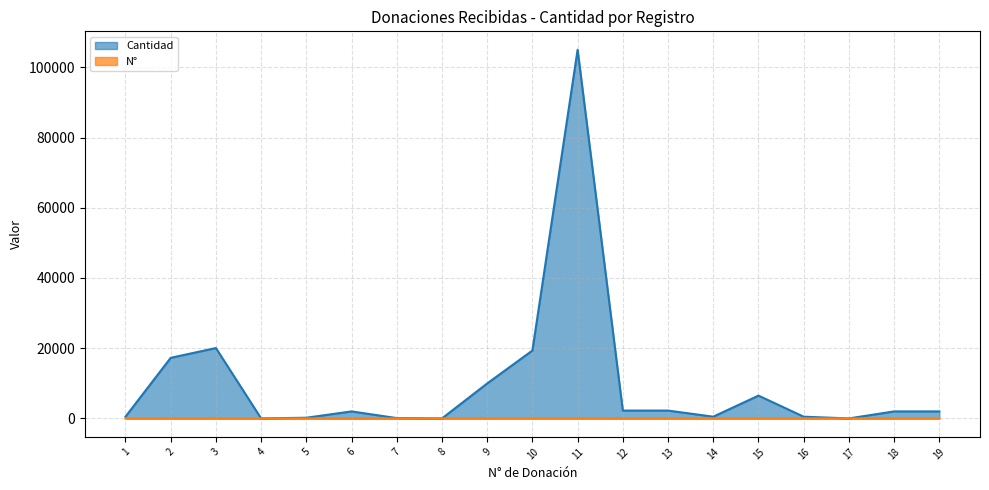

Read the Cantidad value at 4, to the nearest 10.

10